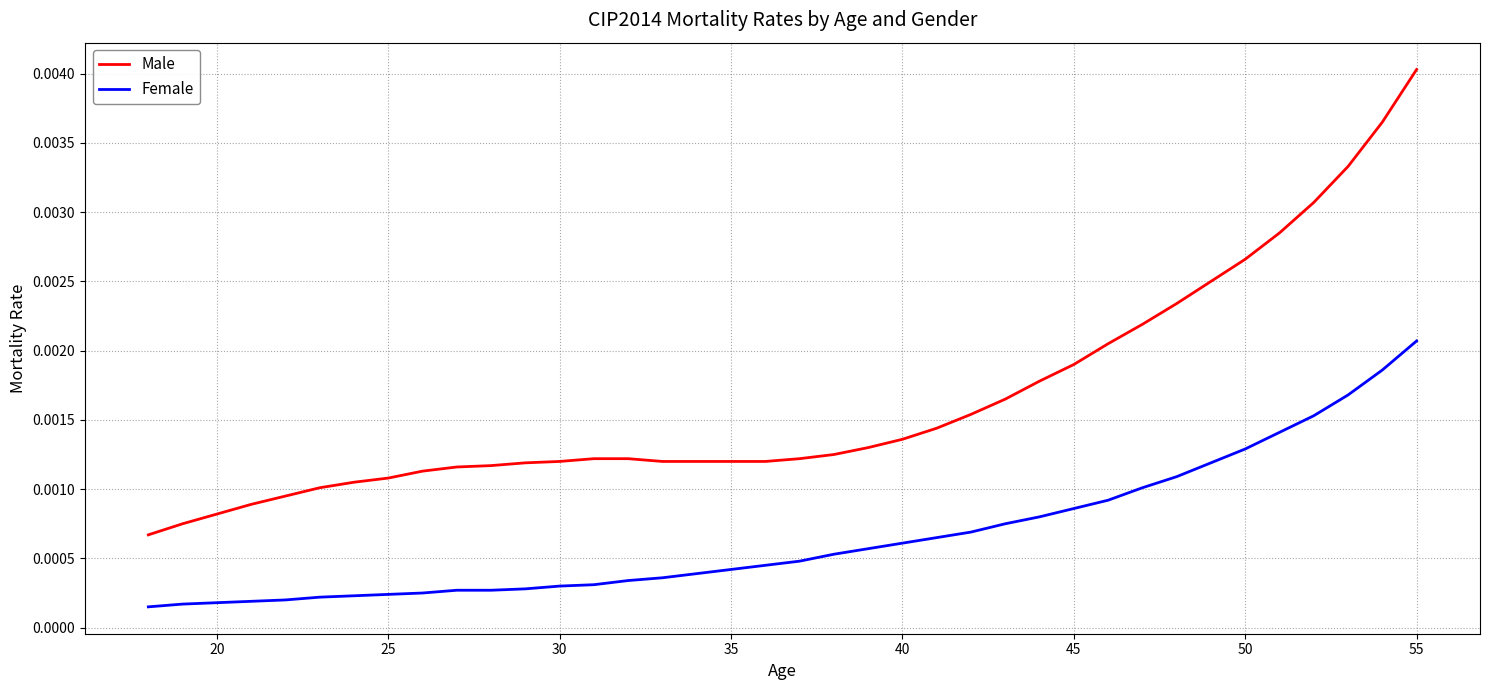

Which series has the largest range (max minus min)?

Male